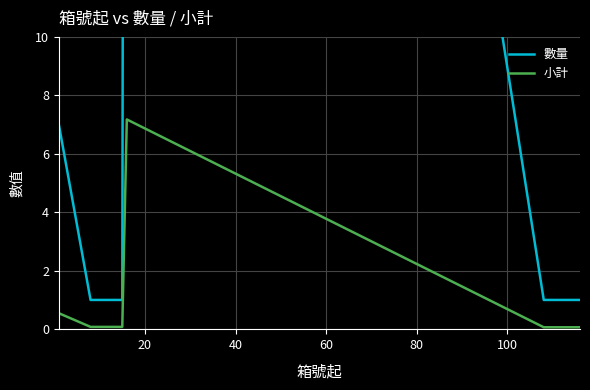

What is the highest value of the 小計 series?

7.2